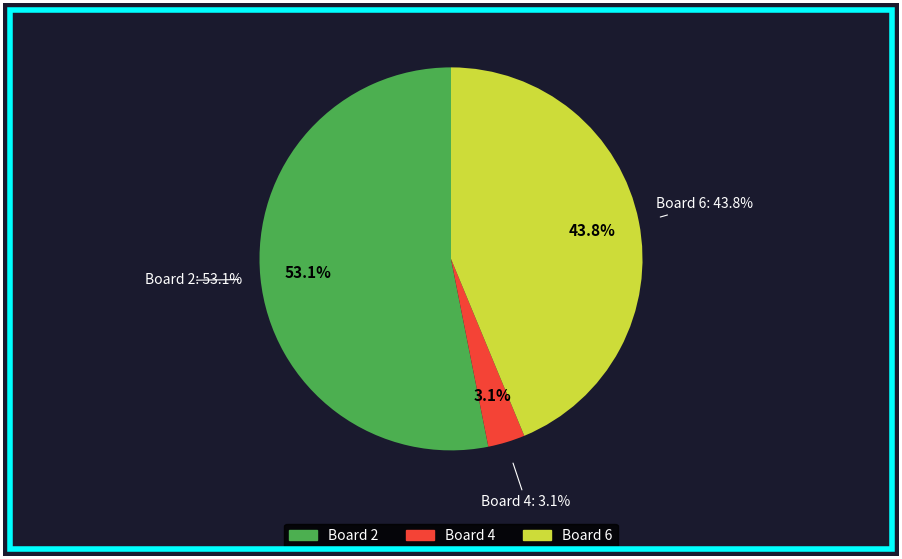

To the nearest percent, what is the difference between the Board 6 and Board 2 slice percentages?

9%